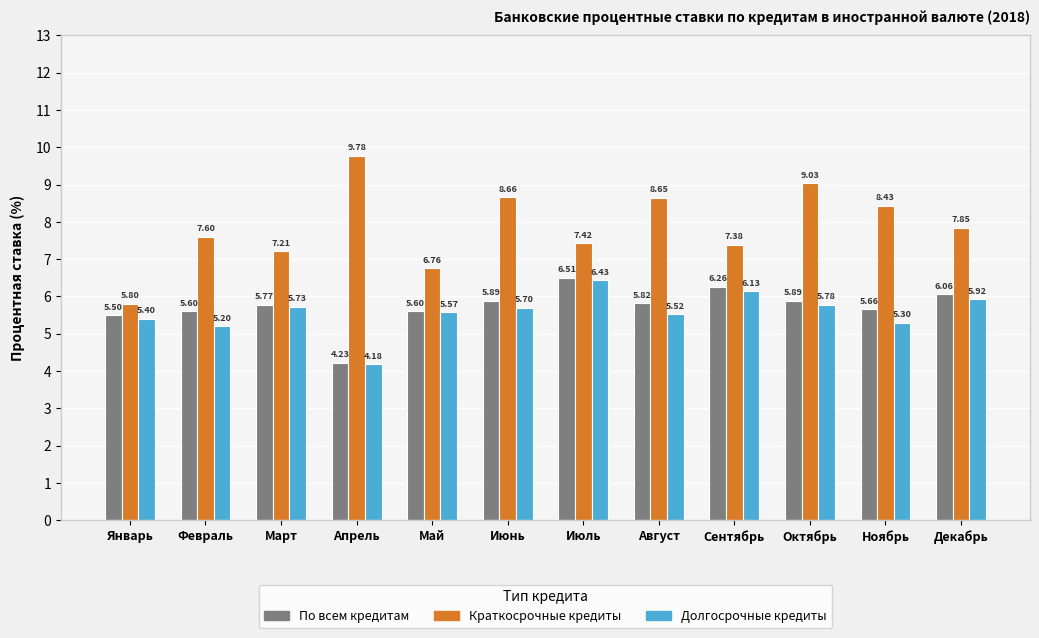

Is it true that Долгосрочные кредиты equals 3.3 at Июнь?

False